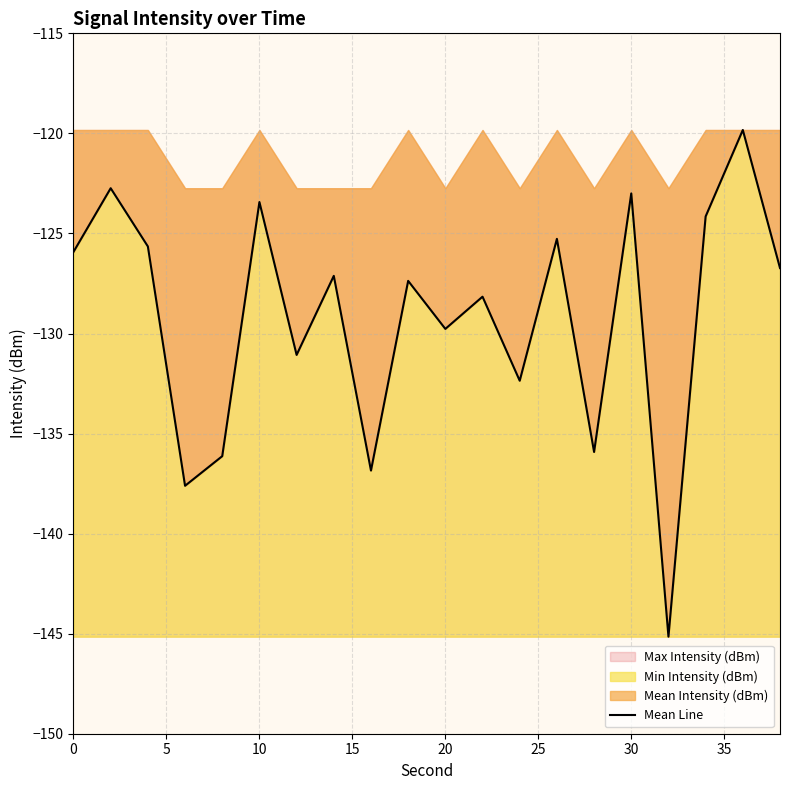

Count the number of values greater than -127.

9